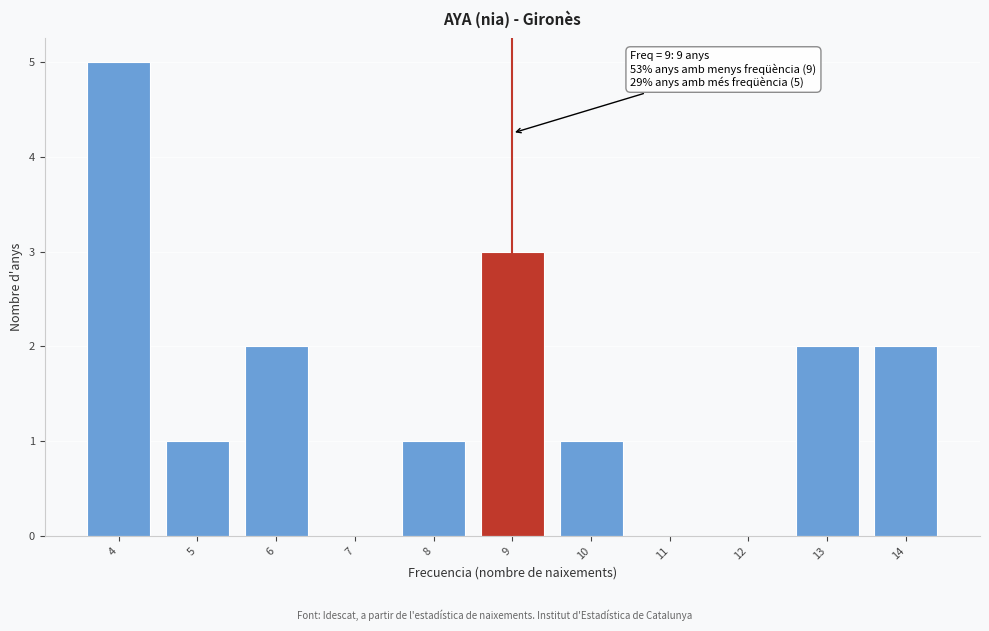

Over which range of the x-axis is the bar tallest?

3.5 to 4.5